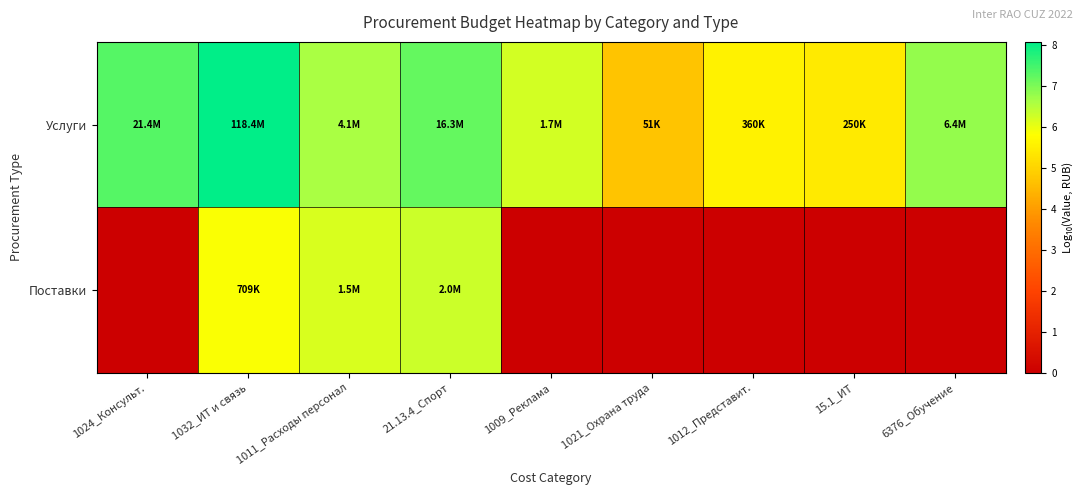

What is the difference between the highest and lowest values at 6376_Обучение?

6.8